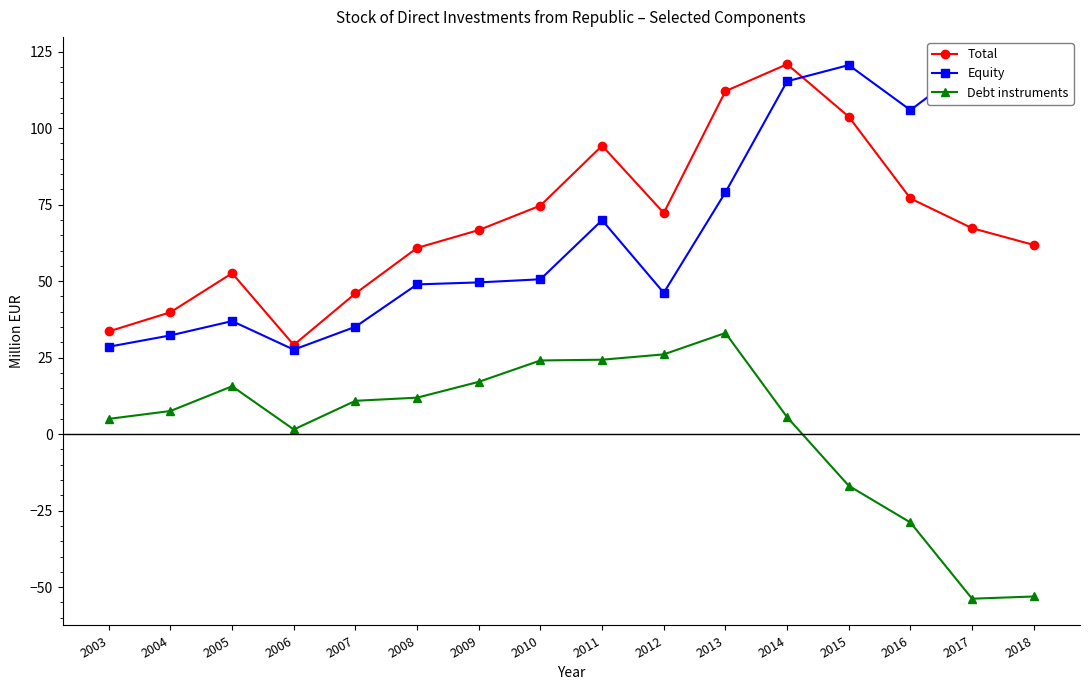

What is the maximum value shown in the chart?

121.1